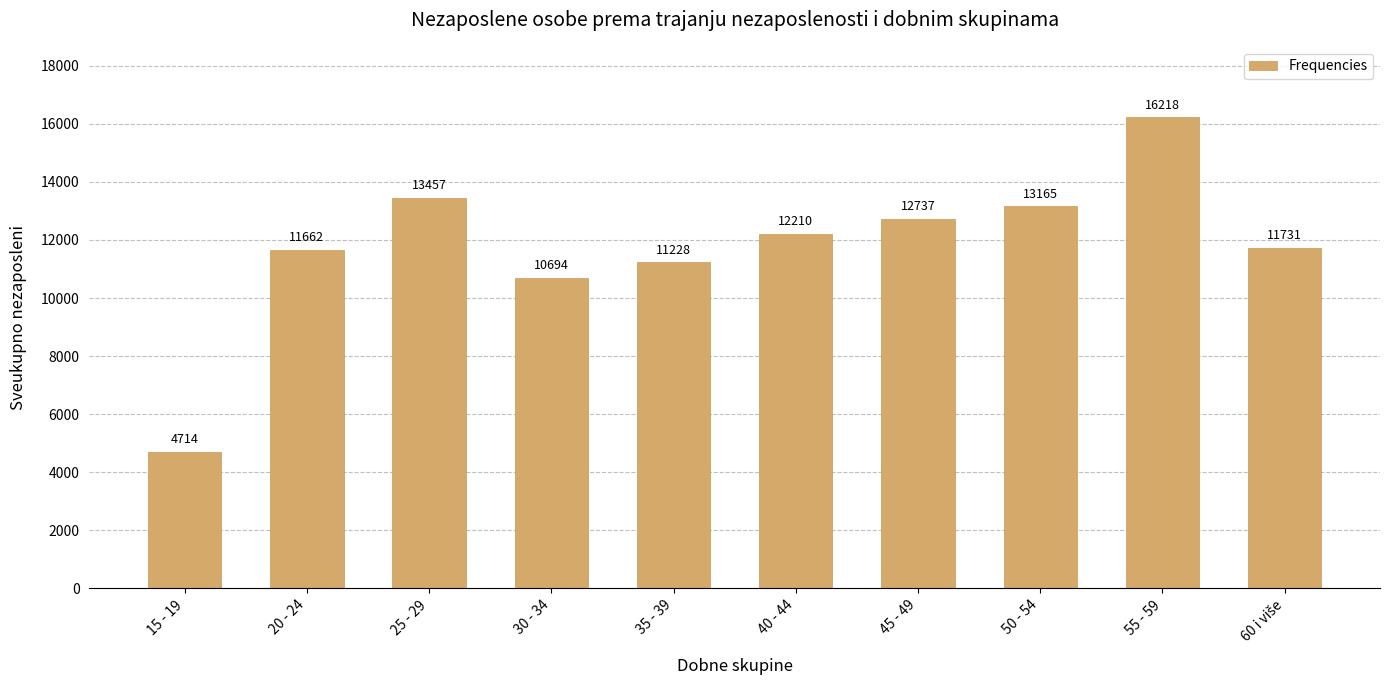

The value at 30 - 34 is 10694. True or false?

True